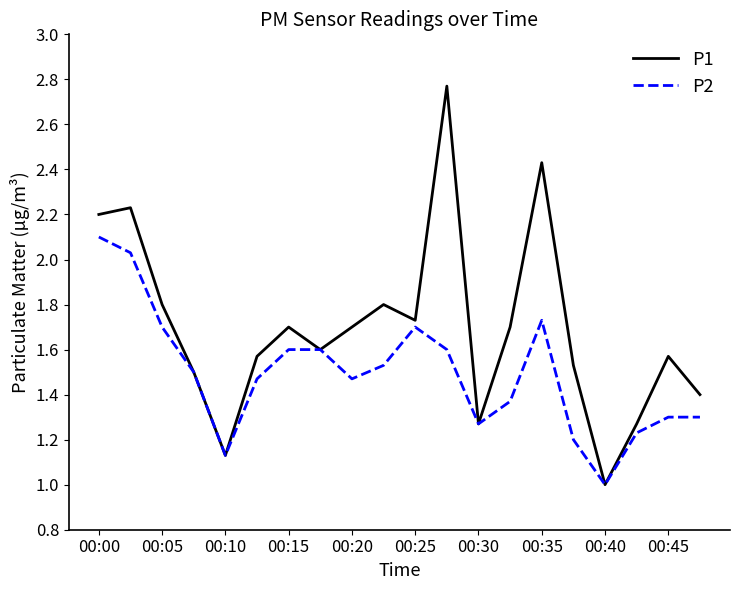

Which series has the widest spread of values?

P1